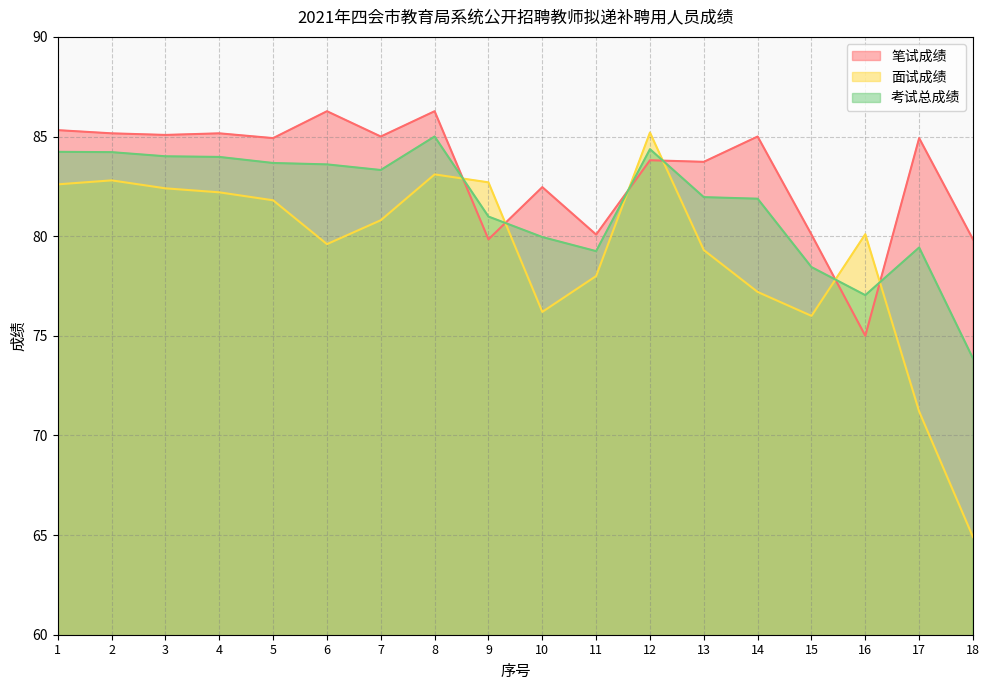

What is the difference between the second highest and second lowest values in the 笔试成绩 series?

6.4